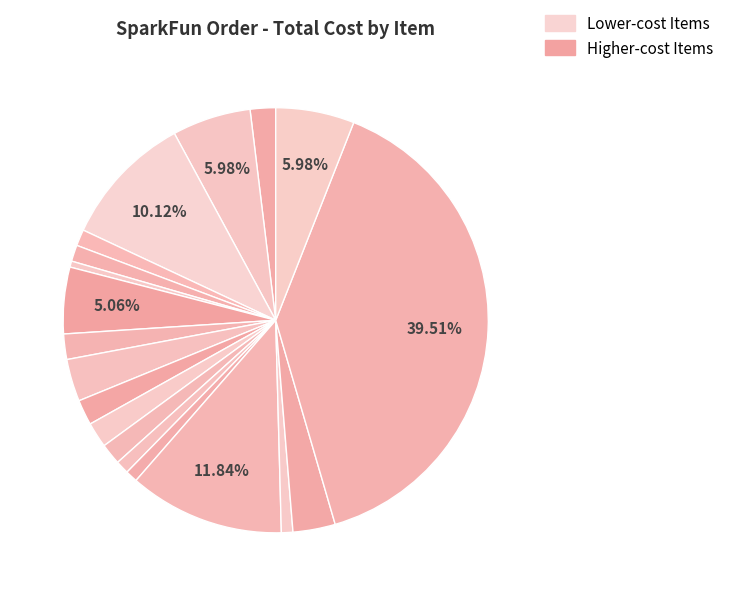

Is there a majority slice in this chart?

No